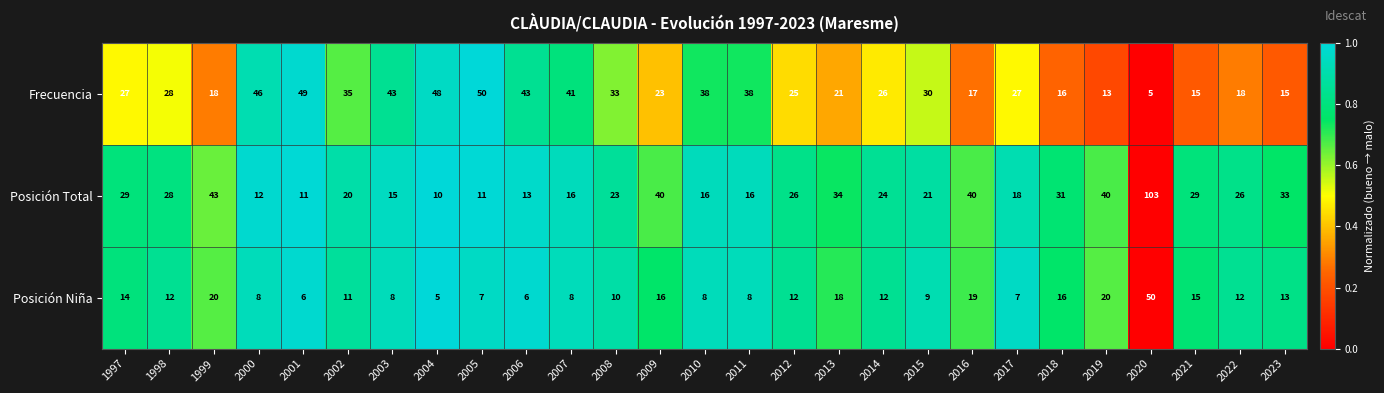

The value of Posición Niña at 2001 is 6. True or false?

True